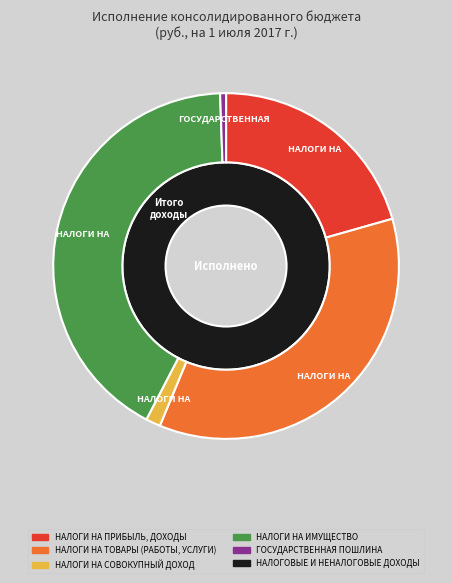

Is the sum of НАЛОГИ НА ТОВАРЫ (РАБОТЫ, УСЛУГИ) and НАЛОГОВЫЕ И НЕНАЛОГОВЫЕ ДОХОДЫ greater than half?

Yes